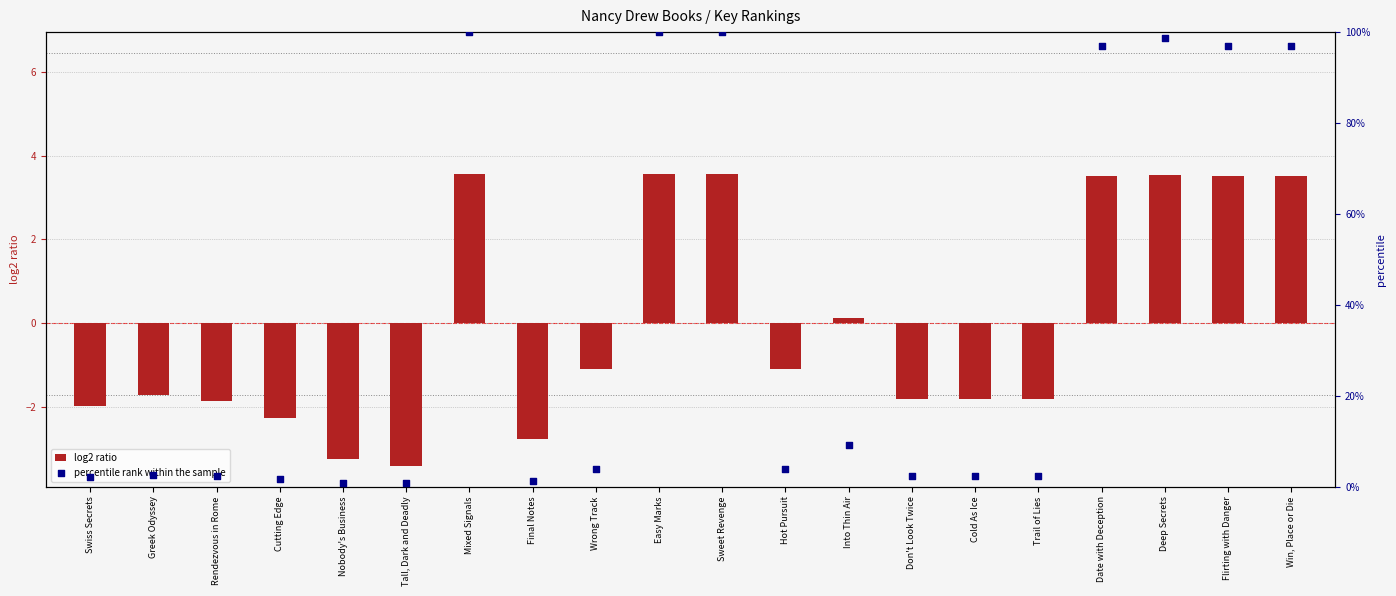

What is the total value across all series at Trail of Lies?

0.6